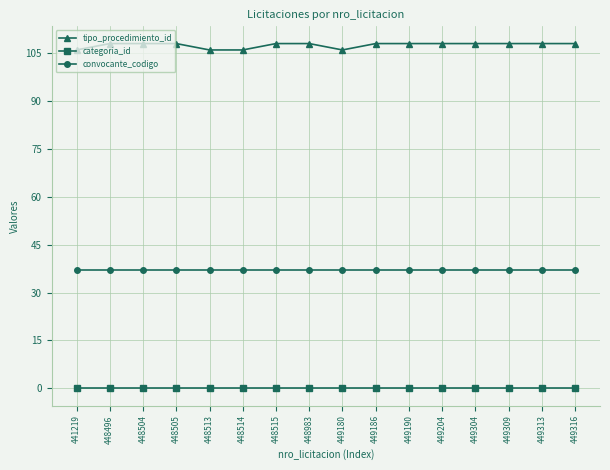

What is the approximate value of convocante_codigo at 448505?

37